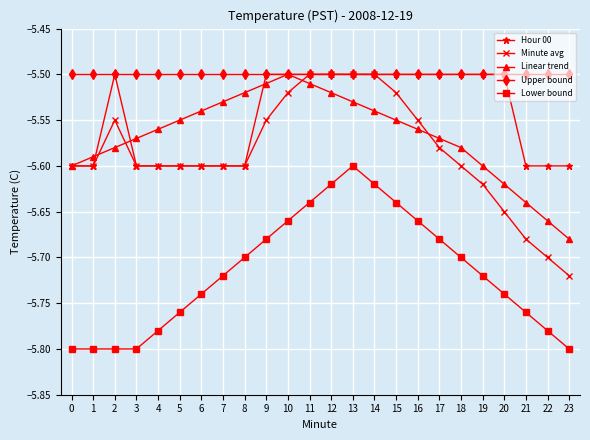

Which series has the widest spread of values?

Minute avg